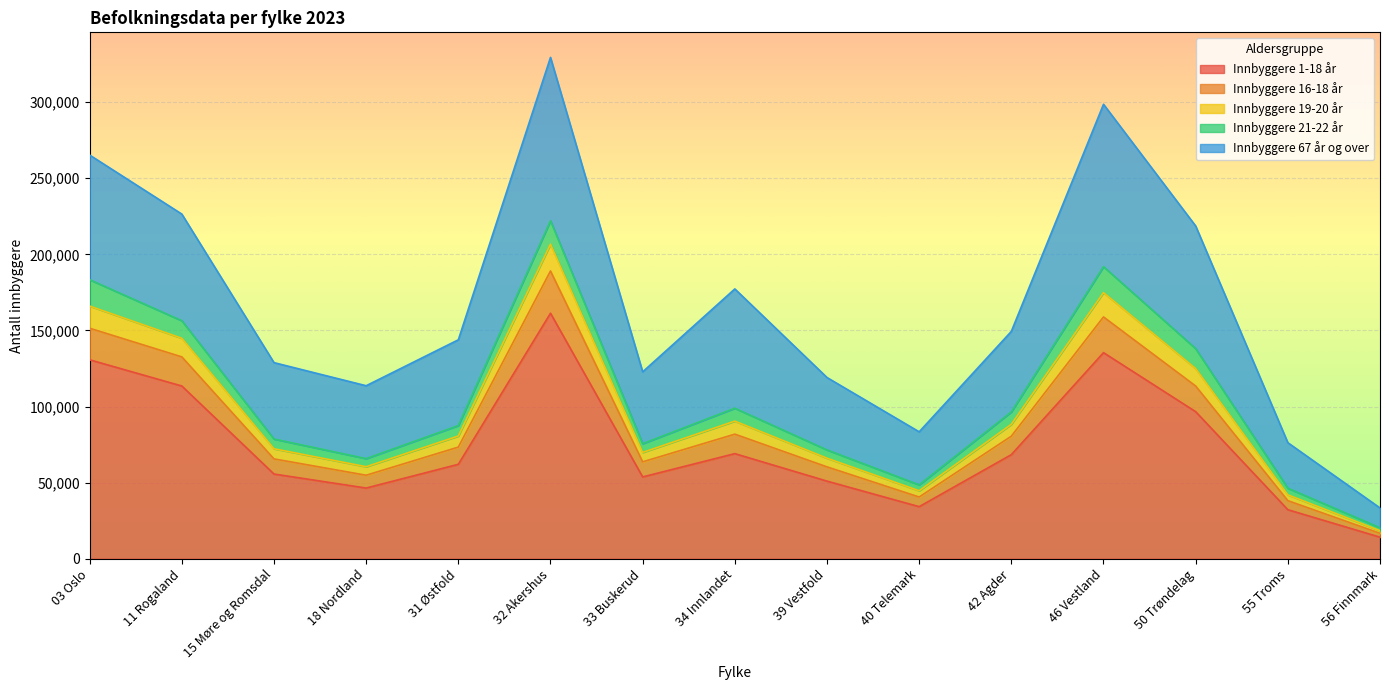

At which label does Innbyggere 1-18 år reach its minimum?

56 Finnmark